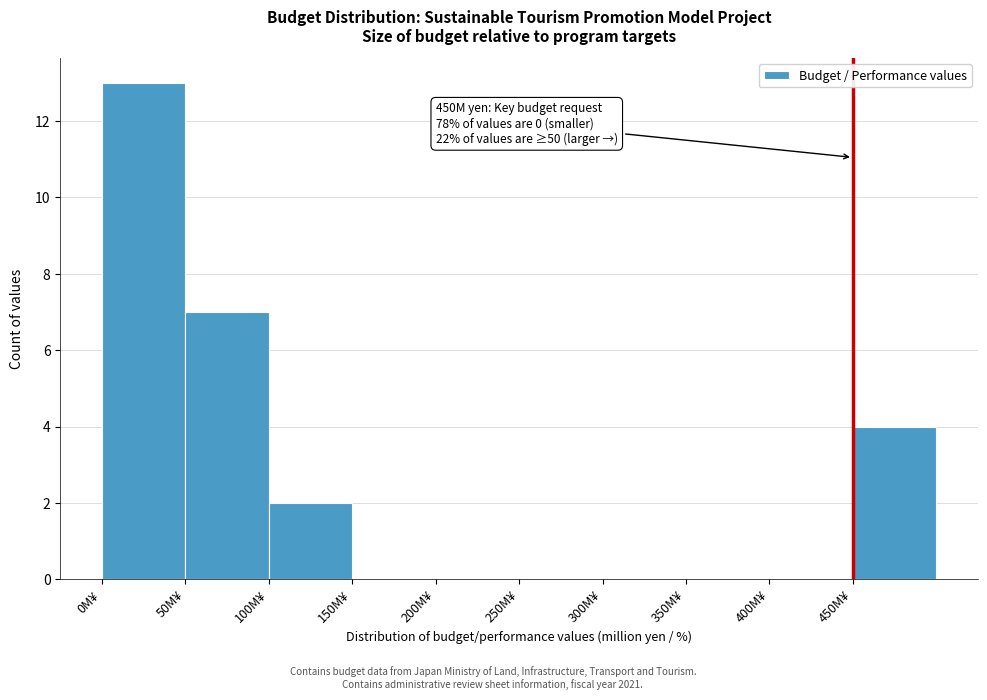

Which range on the x-axis has the tallest bar?

0 to 50